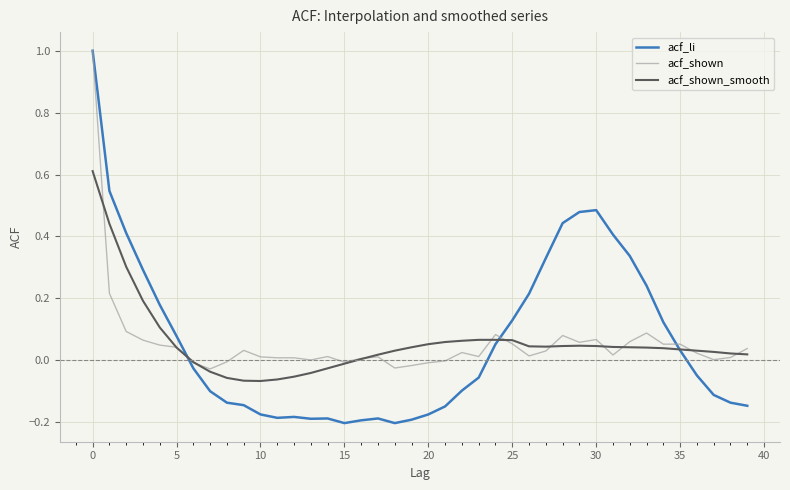

Which series has the widest spread of values?

acf_li